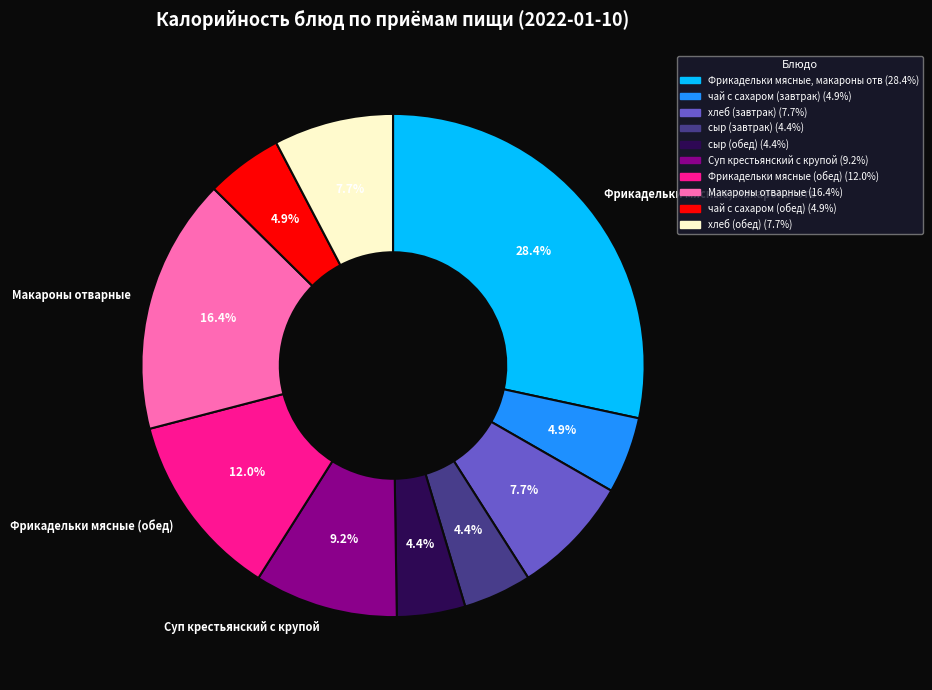

Count the number of slices in the pie.

10